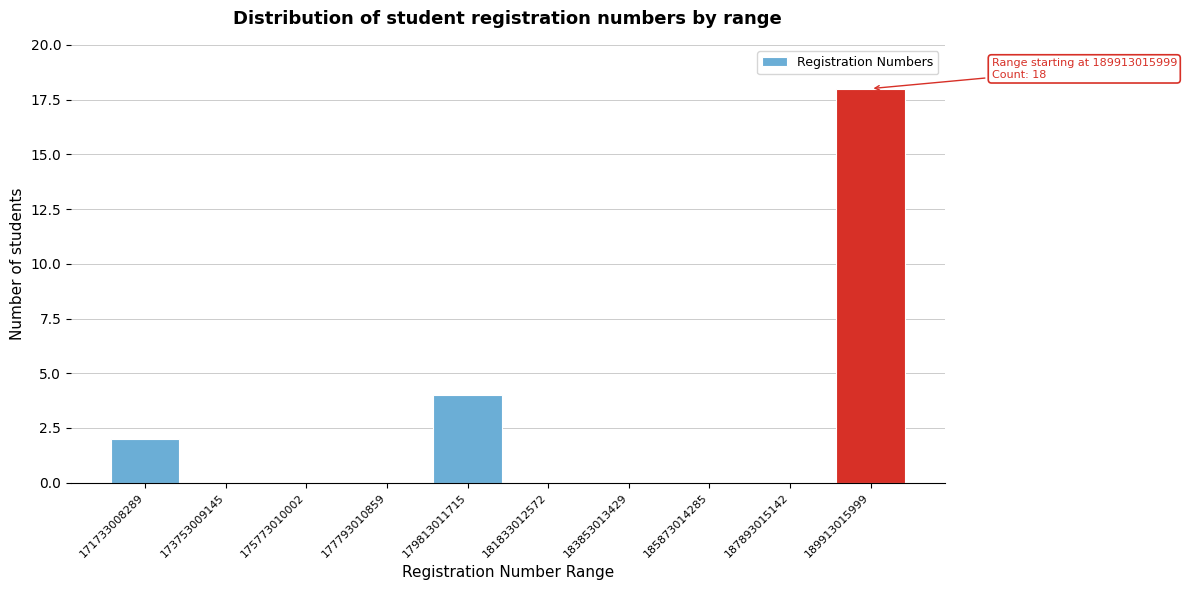

Reading left to right, extract all data points from this chart.

171733008289=2	173753009145=0	175773010002=0	177793010859=0	179813011715=4	181833012572=0	183853013429=0	185873014285=0	187893015142=0	189913015999=18